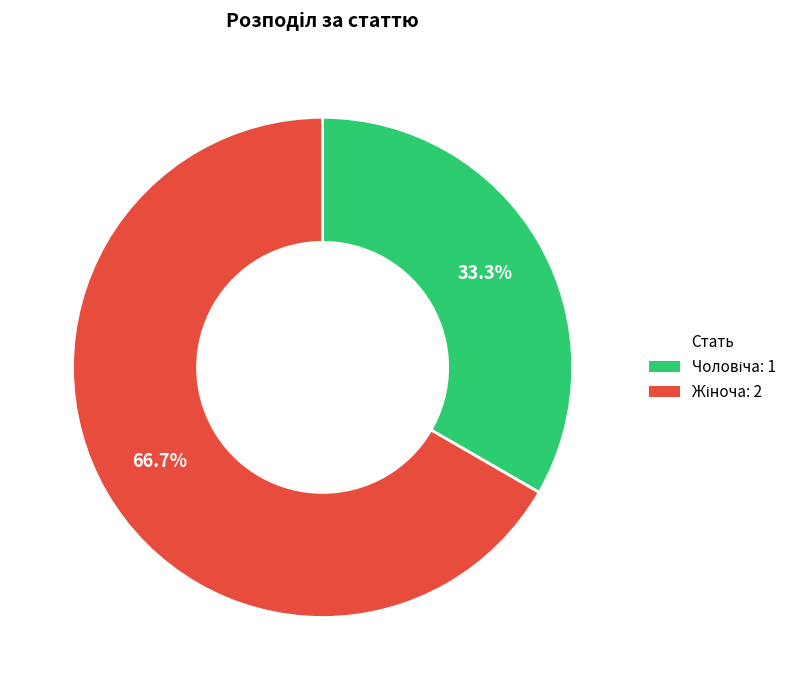

Is there a majority slice in this chart?

Yes